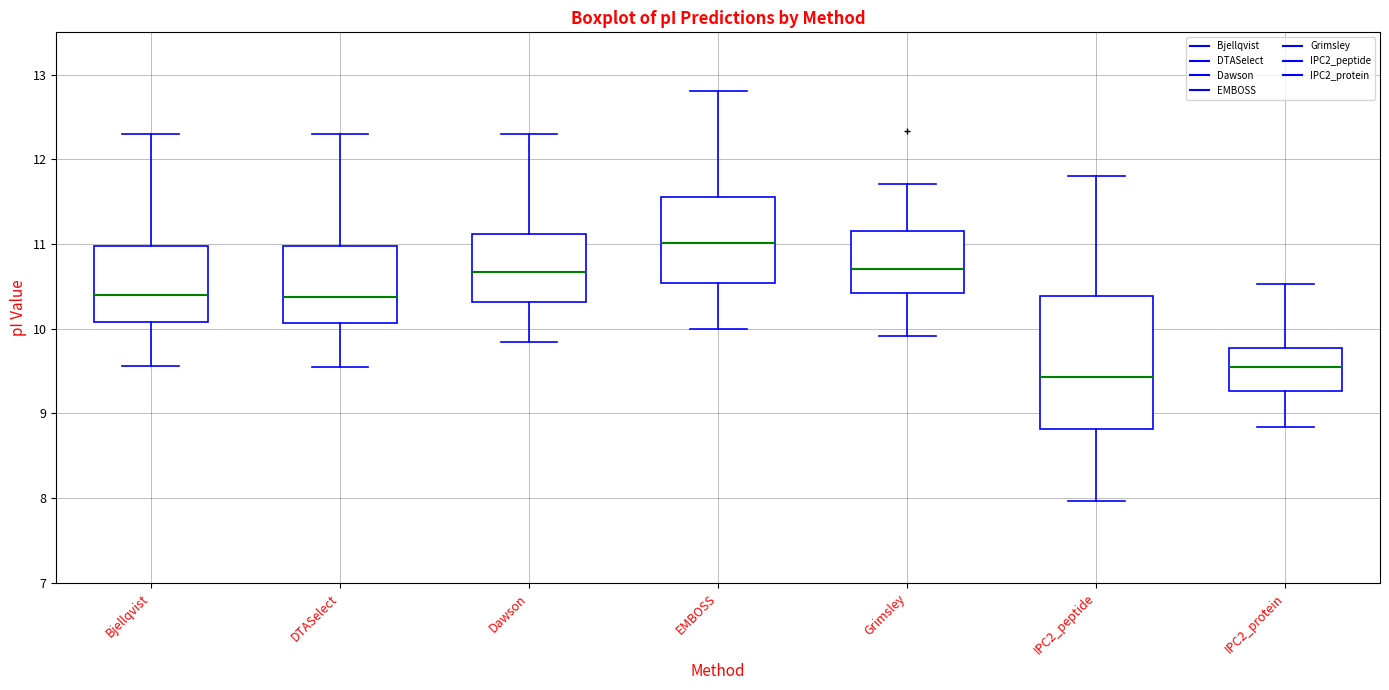

Reading left to right, read every box against the y-axis: the position of its median line, the range the box covers, and the ends of its whiskers. The values are not printed on the chart, so give them approximately, as read against the axis.

Bjellqvist: median 10.4, box 10.1 to 11.0, whiskers 9.6 to 12.3
DTASelect: median 10.4, box 10.1 to 11.0, whiskers 9.5 to 12.3
Dawson: median 10.7, box 10.3 to 11.1, whiskers 9.8 to 12.3
EMBOSS: median 11.0, box 10.5 to 11.6, whiskers 10.0 to 12.8
Grimsley: median 10.7, box 10.4 to 11.2, whiskers 9.9 to 11.7
IPC2_peptide: median 9.4, box 8.8 to 10.4, whiskers 8.0 to 11.8
IPC2_protein: median 9.5, box 9.3 to 9.8, whiskers 8.8 to 10.5